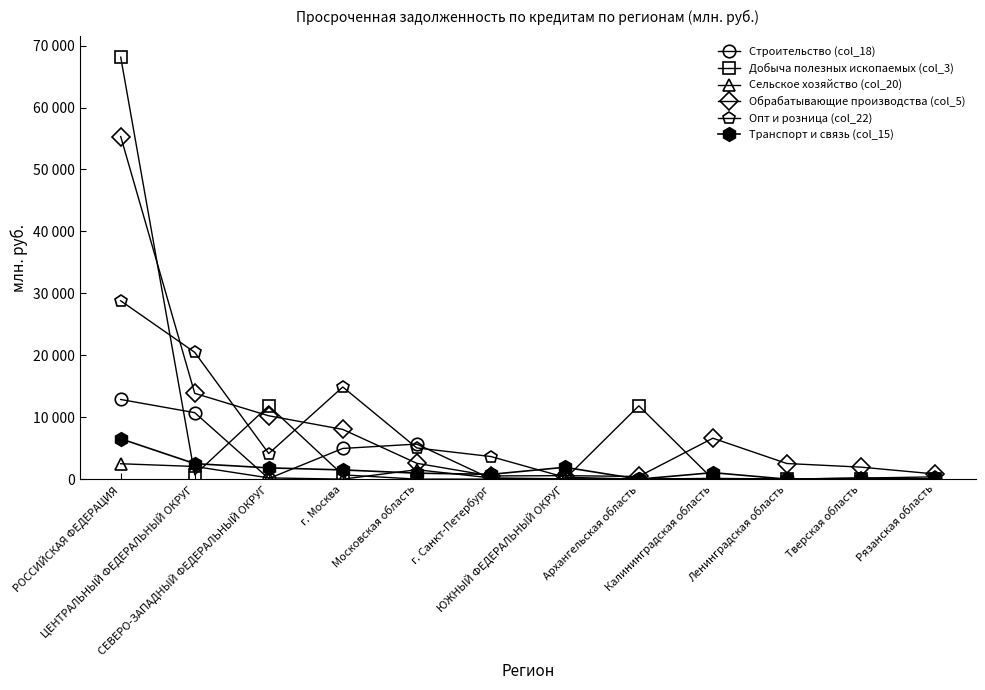

Is the value of Опт и розница (col_22) at Тверская область greater than the value of Сельское хозяйство (col_20) at РОССИЙСКАЯ ФЕДЕРАЦИЯ?

No